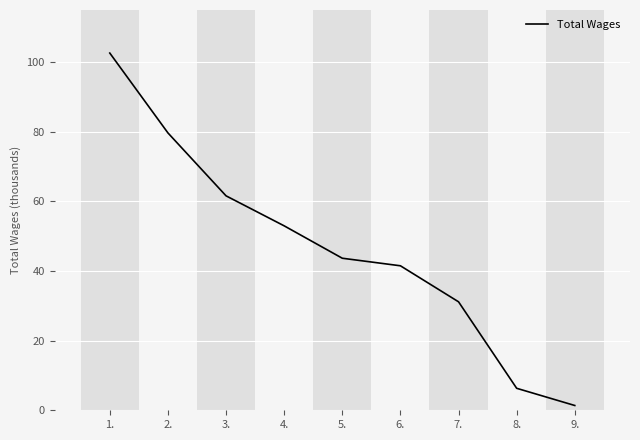

Is this an area chart (filled region under the line)?

No